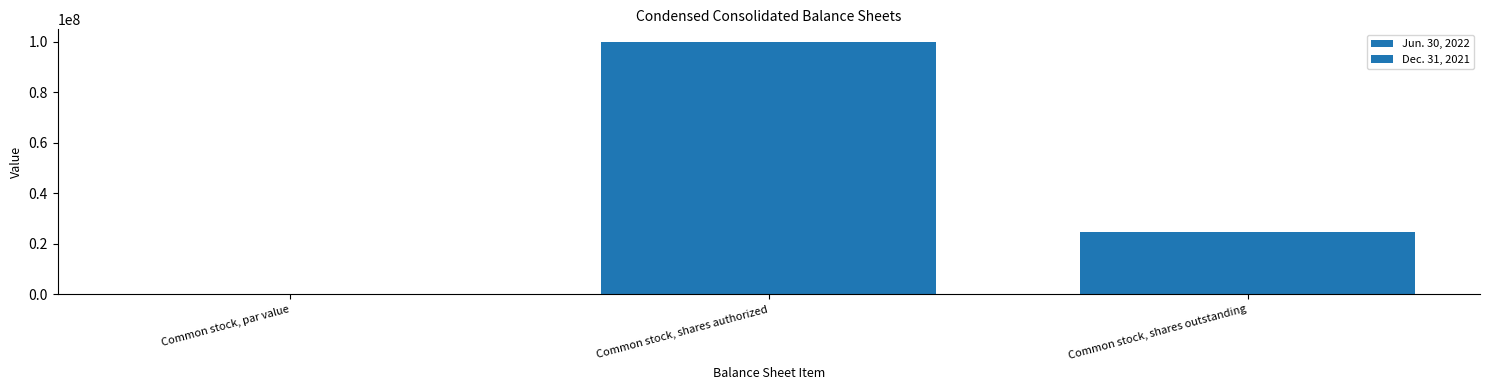

The value of Jun. 30, 2022 at Common stock, shares outstanding is 34058702.3. True or false?

False